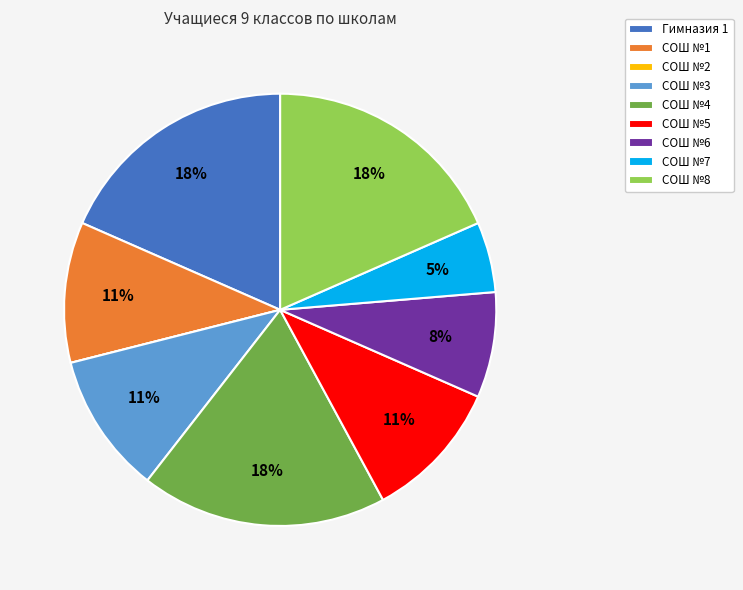

True or false: СОШ №8 accounts for 24% of the total.

False